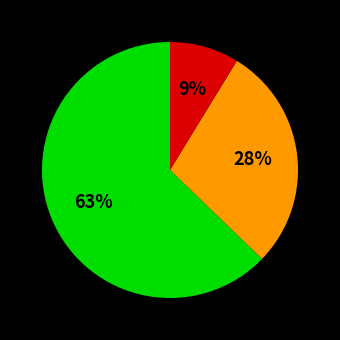

To the nearest percent, what is the average slice percentage?

33%